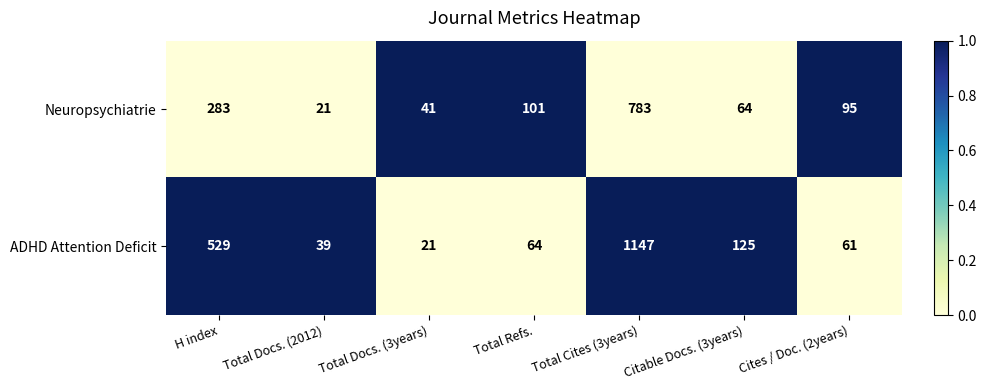

List the series in order of their peak value, lowest first.

Neuropsychiatrie, ADHD Attention Deficit